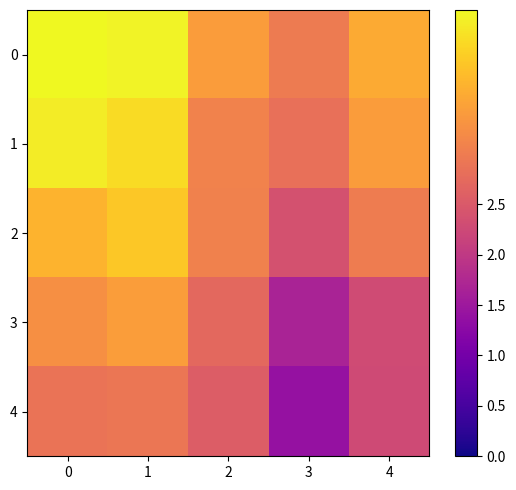

Which series changed the most between 2 and 4?

3